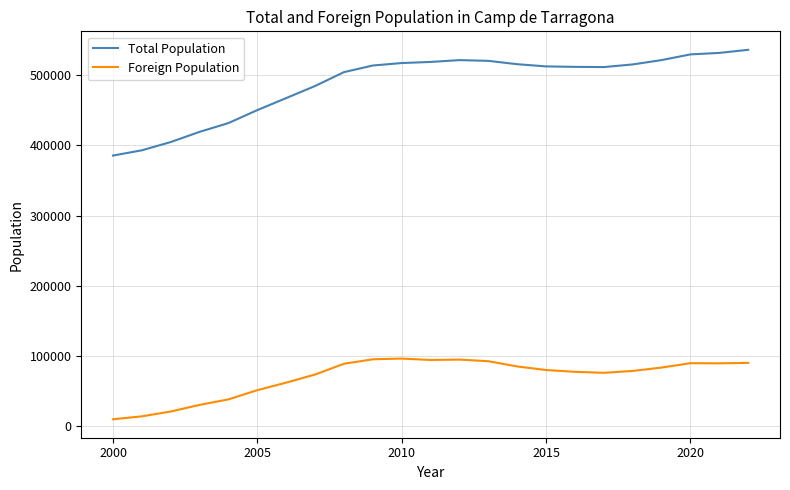

What is the maximum value for Foreign Population?

96516